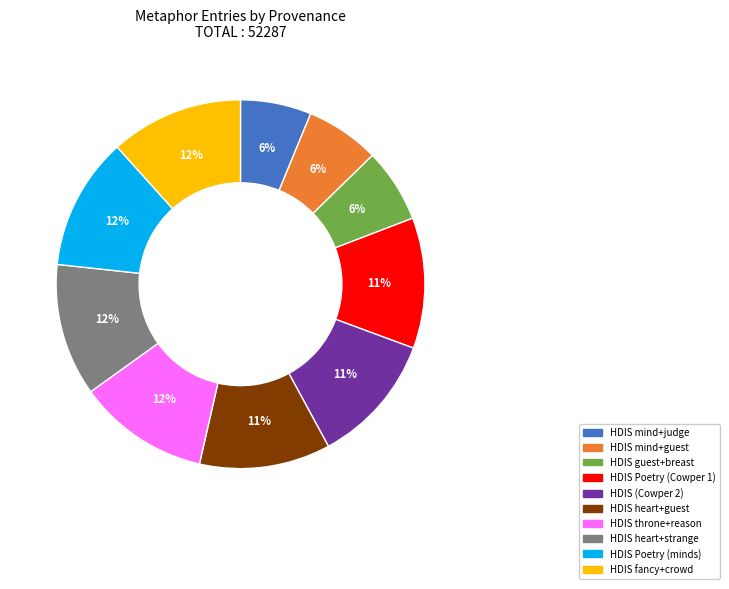

How many slices are in this pie chart?

10